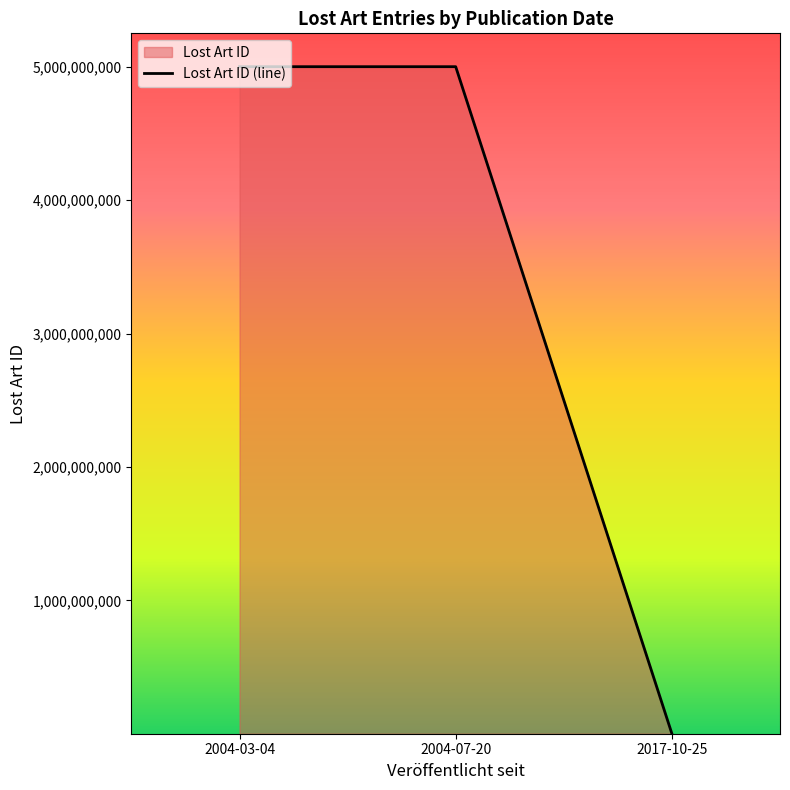

The chart shows a value of 5000003568 at 2004-03-04. True or false?

True